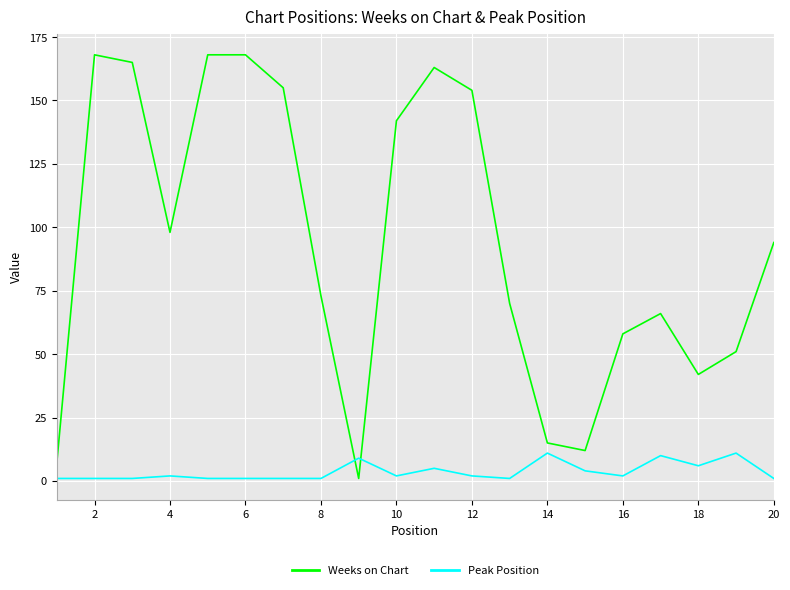

True or false: Peak Position and Weeks on Chart intersect in this chart.

True